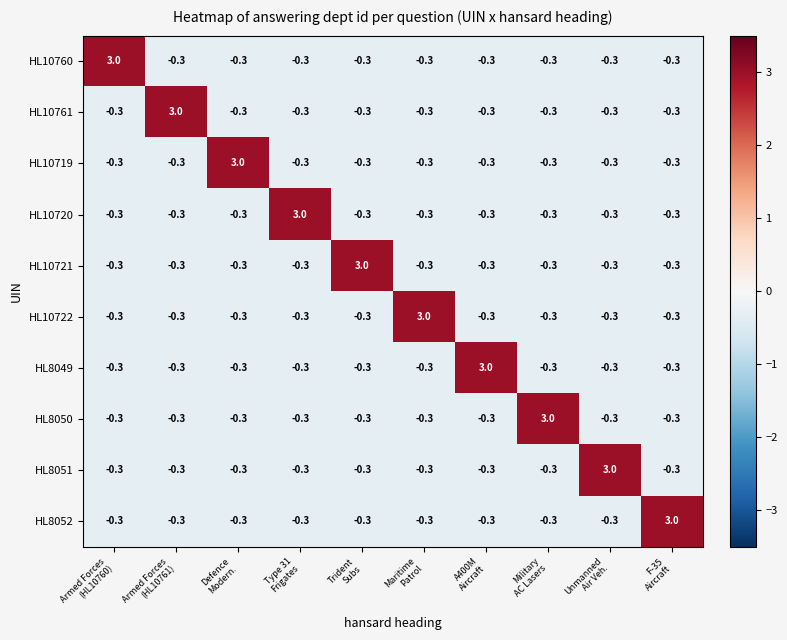

What is the difference between the maximum and minimum values in the HL10721 series?

3.3